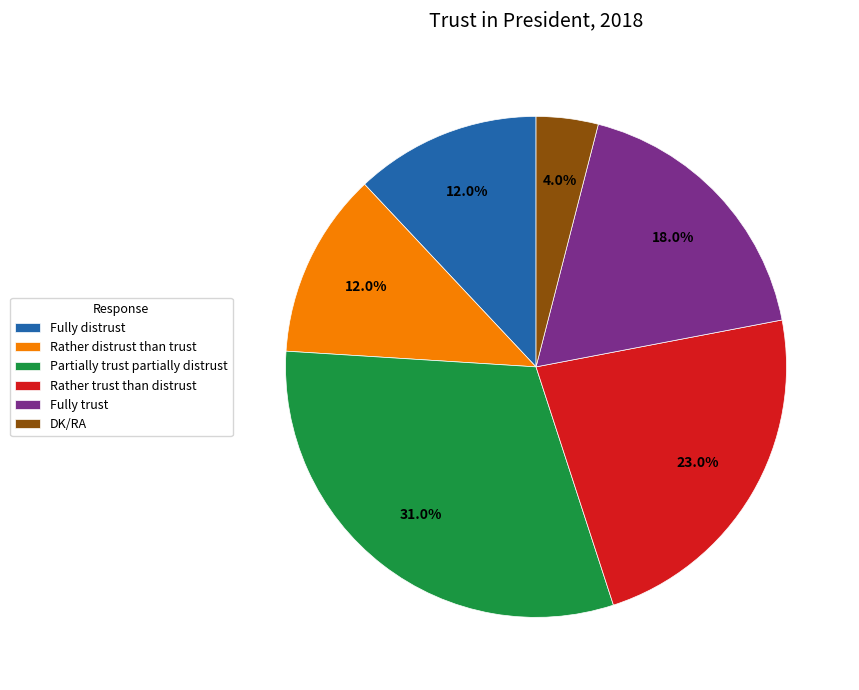

The Fully trust slice represents 7% of the pie. True or false?

False